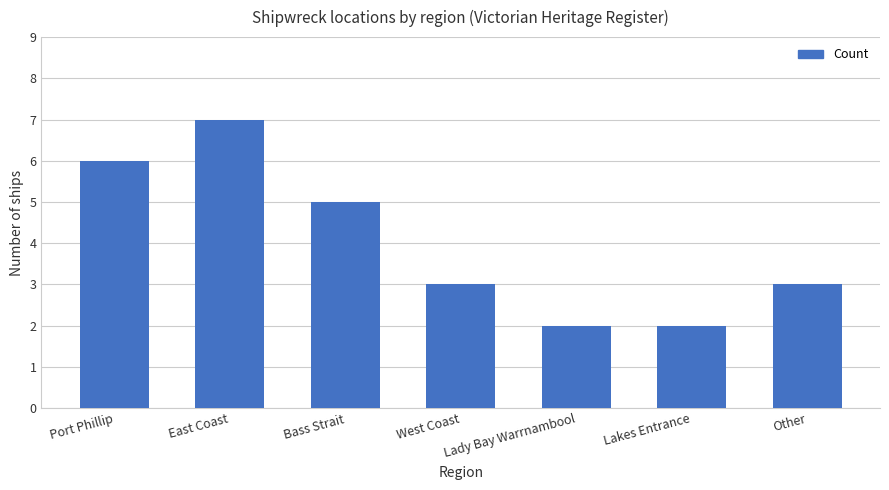

What is the label of the 5th bar from the left?

Lady Bay Warrnambool